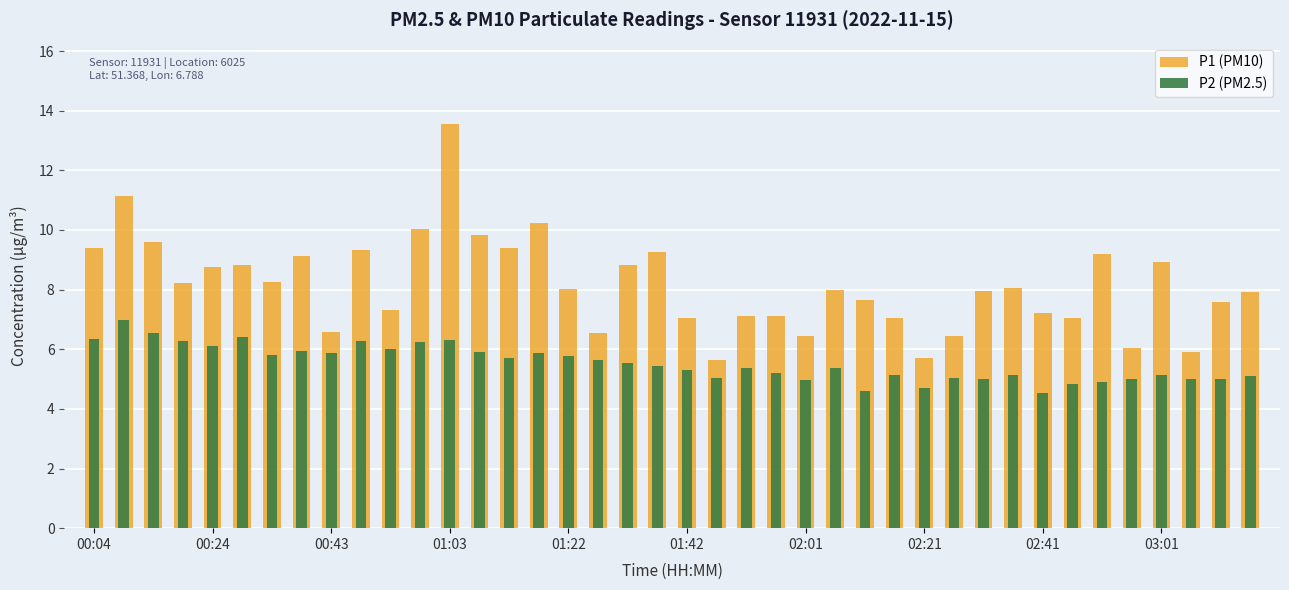

Where does the P2 (PM2.5) series first go above 5?

00:04